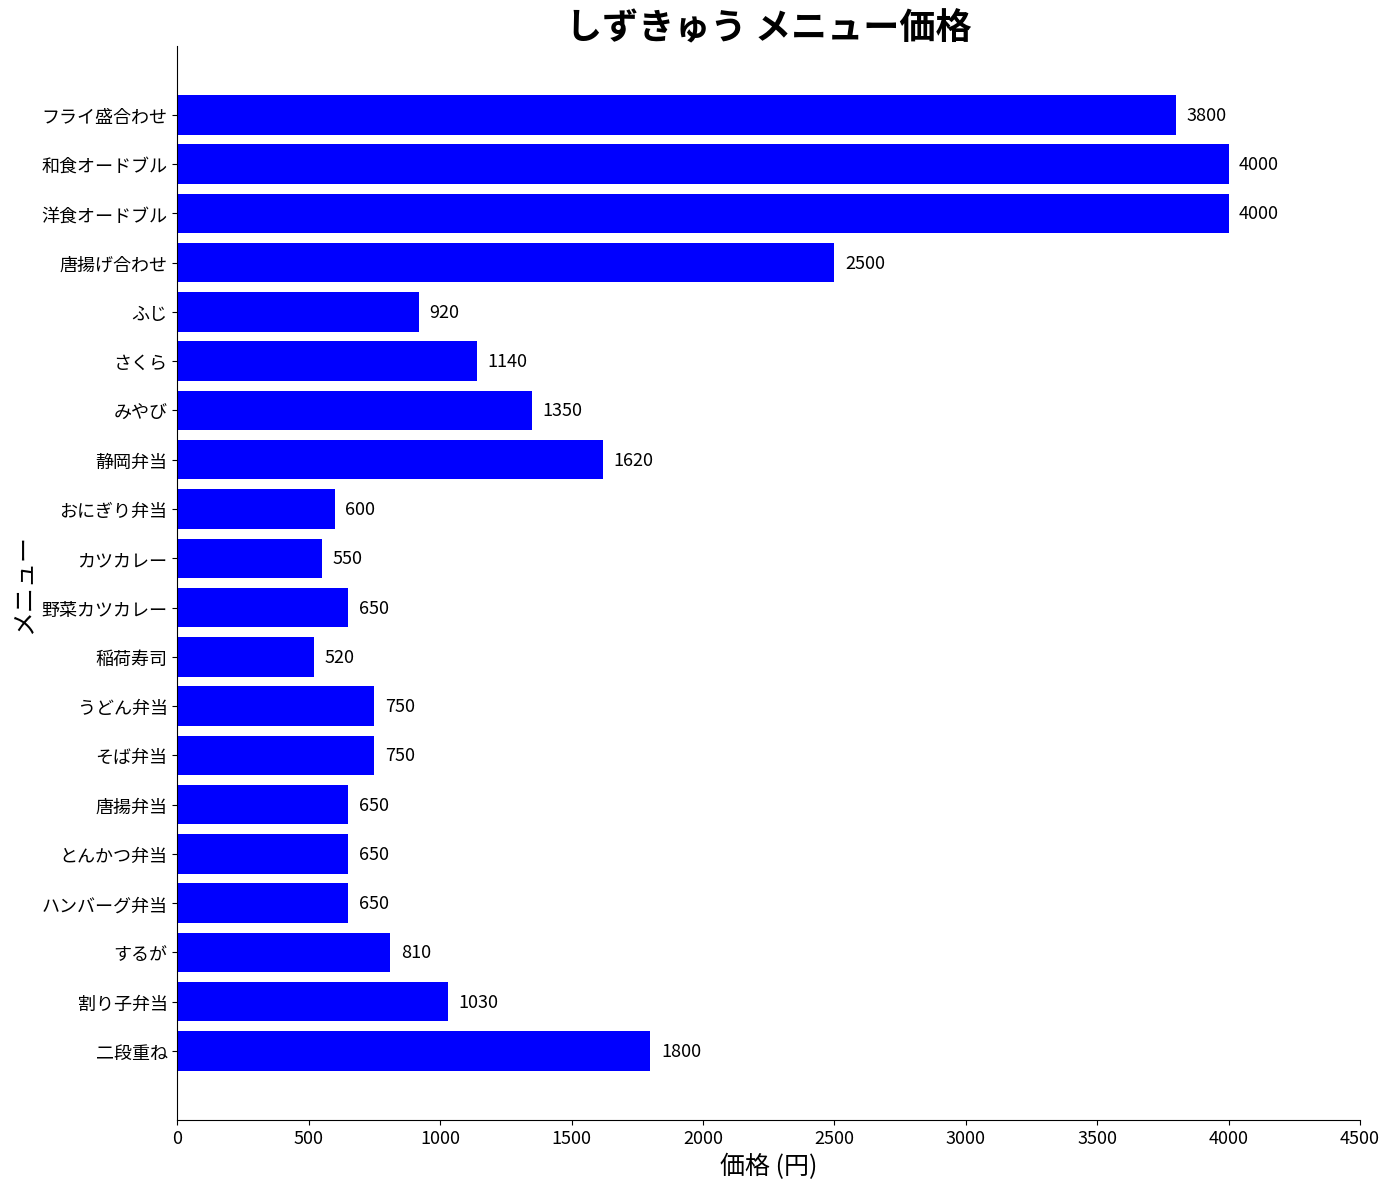

Reading bottom to top, extract all data points from this chart.

1800	1030	810	650	650	650	750	750	520	650	550	600	1620	1350	1140	920	2500	4000	4000	3800